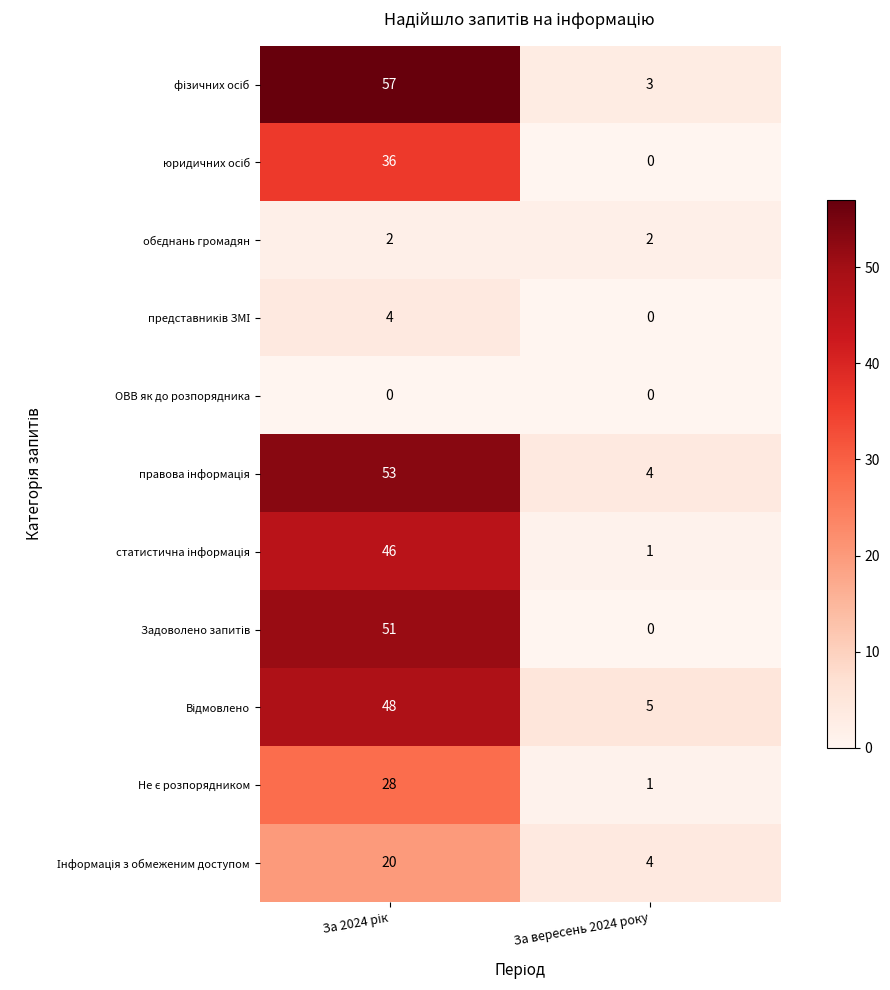

What is the difference between the highest and lowest values at За вересень 2024 року?

5